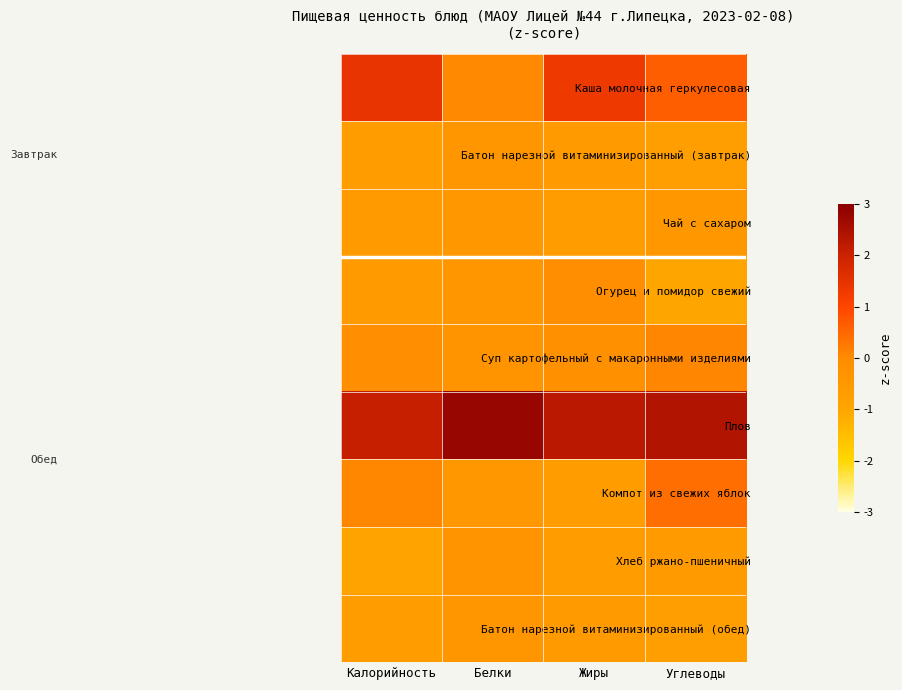

Reading left to right, extract all data points from this chart.

Каша молочная геркулесовая: Калорийность=1.5	Белки=0.0	Жиры=1.3	Углеводы=0.6
Батон нарезной витаминизированный (завтрак): Калорийность=-0.7	Белки=-0.4	Жиры=-0.6	Углеводы=-0.7
Чай с сахаром: Калорийность=-0.6	Белки=-0.5	Жиры=-0.7	Углеводы=-0.5
Огурец и помидор свежий: Калорийность=-0.6	Белки=-0.4	Жиры=-0.1	Углеводы=-1.0
Суп картофельный с макаронными изделиями: Калорийность=-0.1	Белки=-0.3	Жиры=-0.2	Углеводы=0.1
Плов: Калорийность=2.1	Белки=2.8	Жиры=2.3	Углеводы=2.4
Компот из свежих яблок: Калорийность=0.1	Белки=-0.5	Жиры=-0.7	Углеводы=0.4
Хлеб ржано-пшеничный: Калорийность=-0.9	Белки=-0.3	Жиры=-0.6	Углеводы=-0.6
Батон нарезной витаминизированный (обед): Калорийность=-0.7	Белки=-0.4	Жиры=-0.6	Углеводы=-0.7